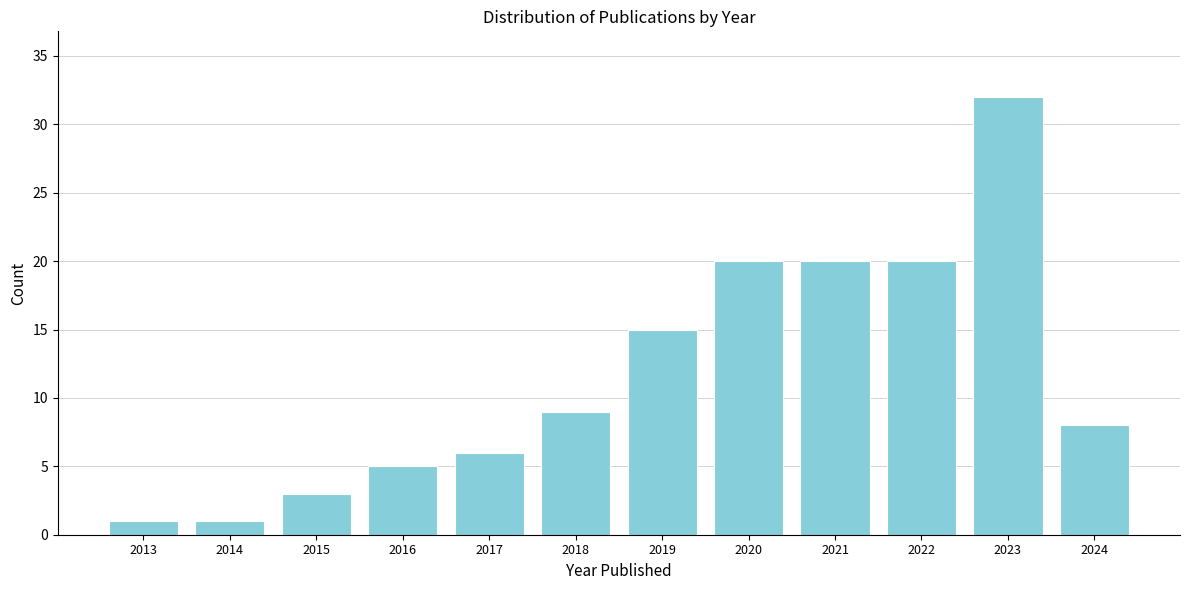

Reading right to left, transcribe all the data shown in this chart.

2024=8	2023=32	2022=20	2021=20	2020=20	2019=15	2018=9	2017=6	2016=5	2015=3	2014=1	2013=1